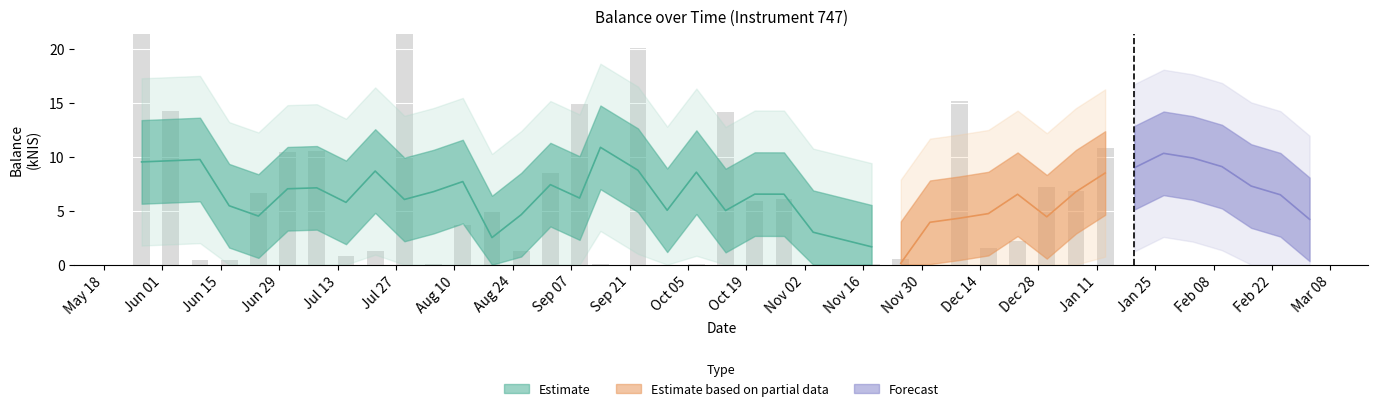

What is the difference between the values at 2021-07-01 and 2021-11-18?

10.4